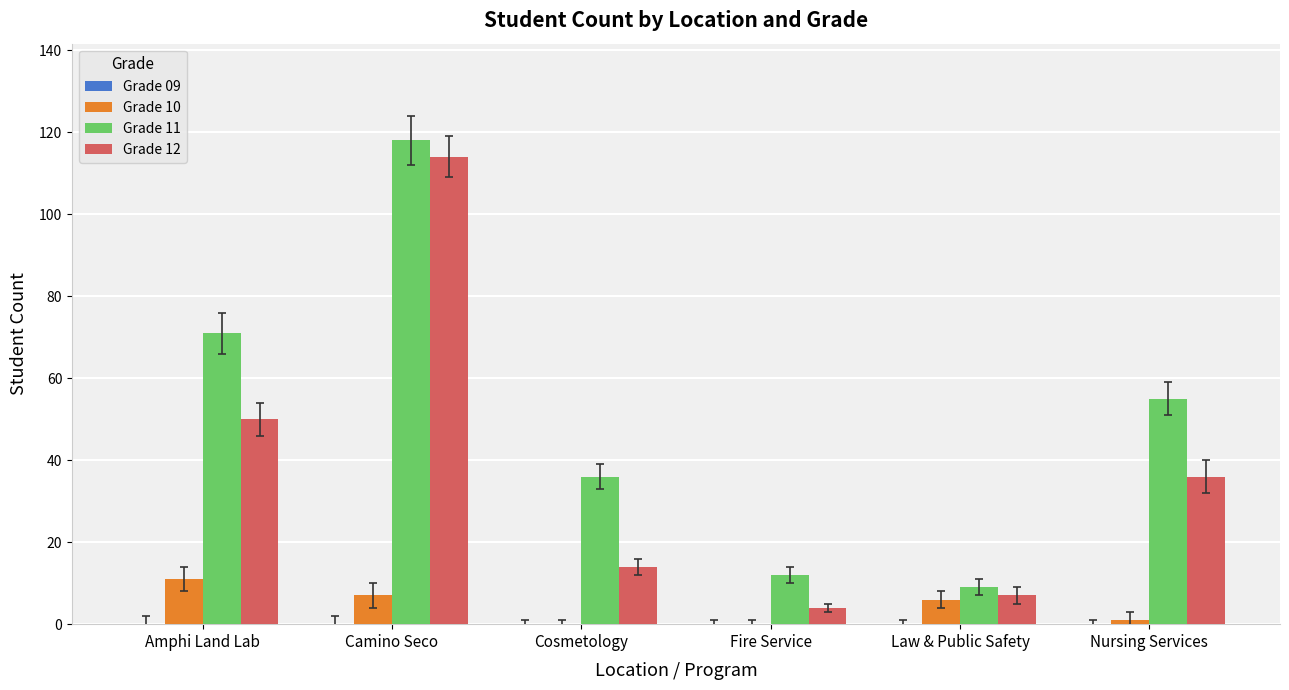

What is the total value across all series at Fire Service?

16